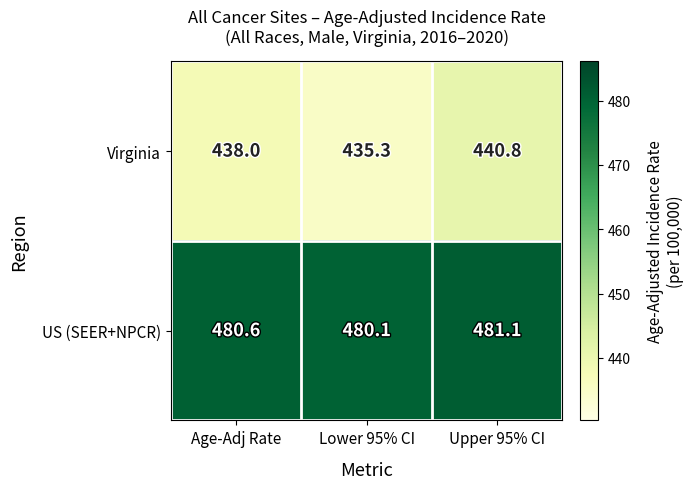

What is the approximate value of US (SEER+NPCR) at Age-Adj Rate?

480.6